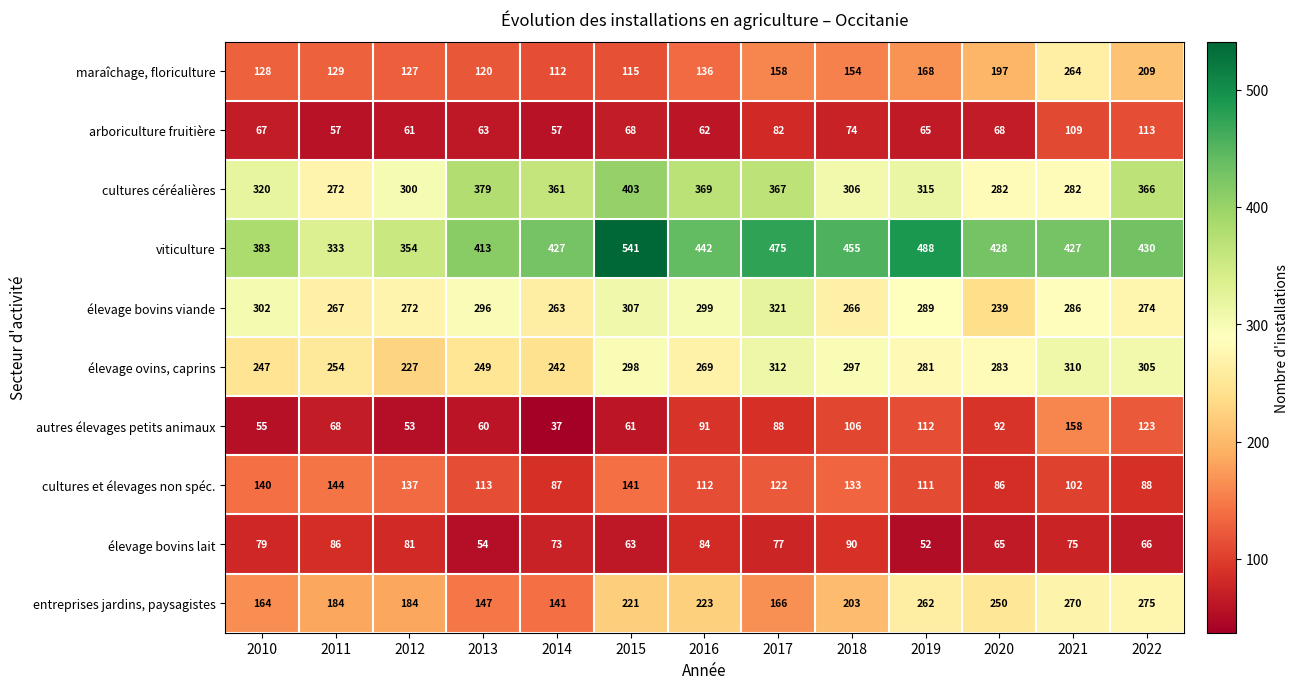

How many distinct data groups are displayed?

10